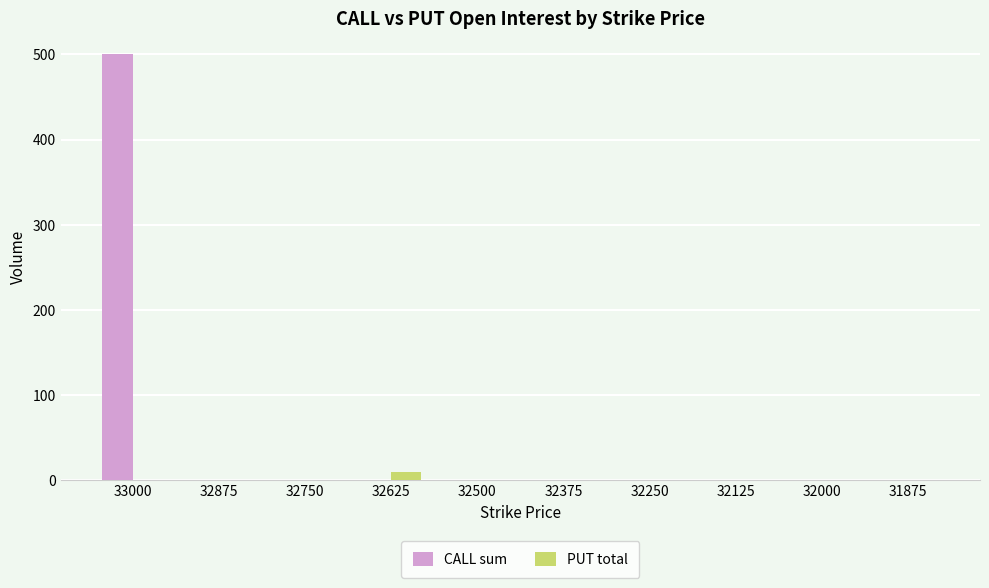

What is the sum of all CALL sum values?

500